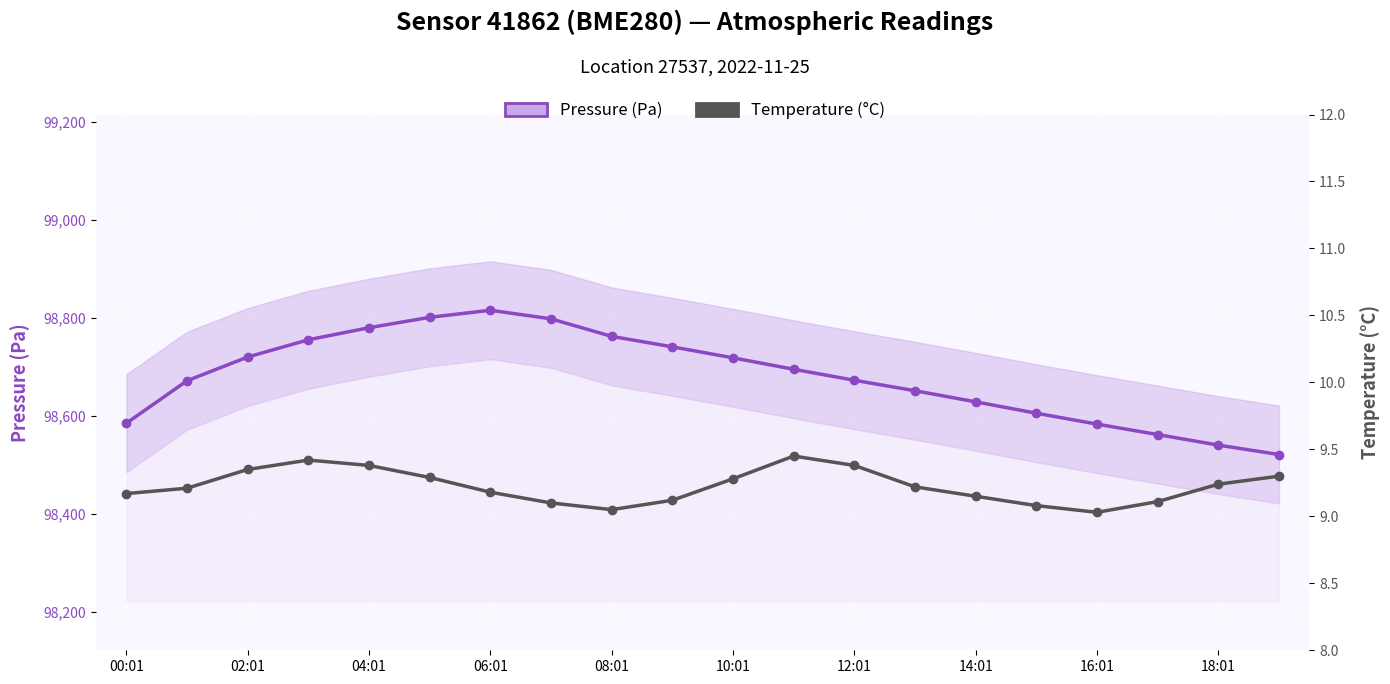

What position from the right is 13?

7